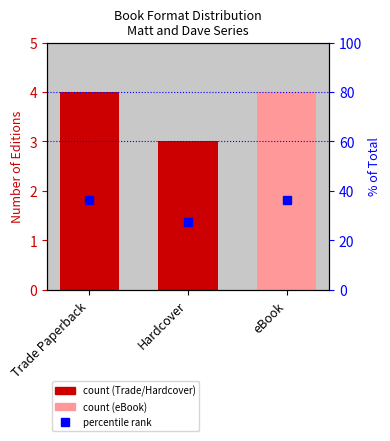

Rank the categories by value from lowest to highest.

Hardcover, Trade Paperback, eBook